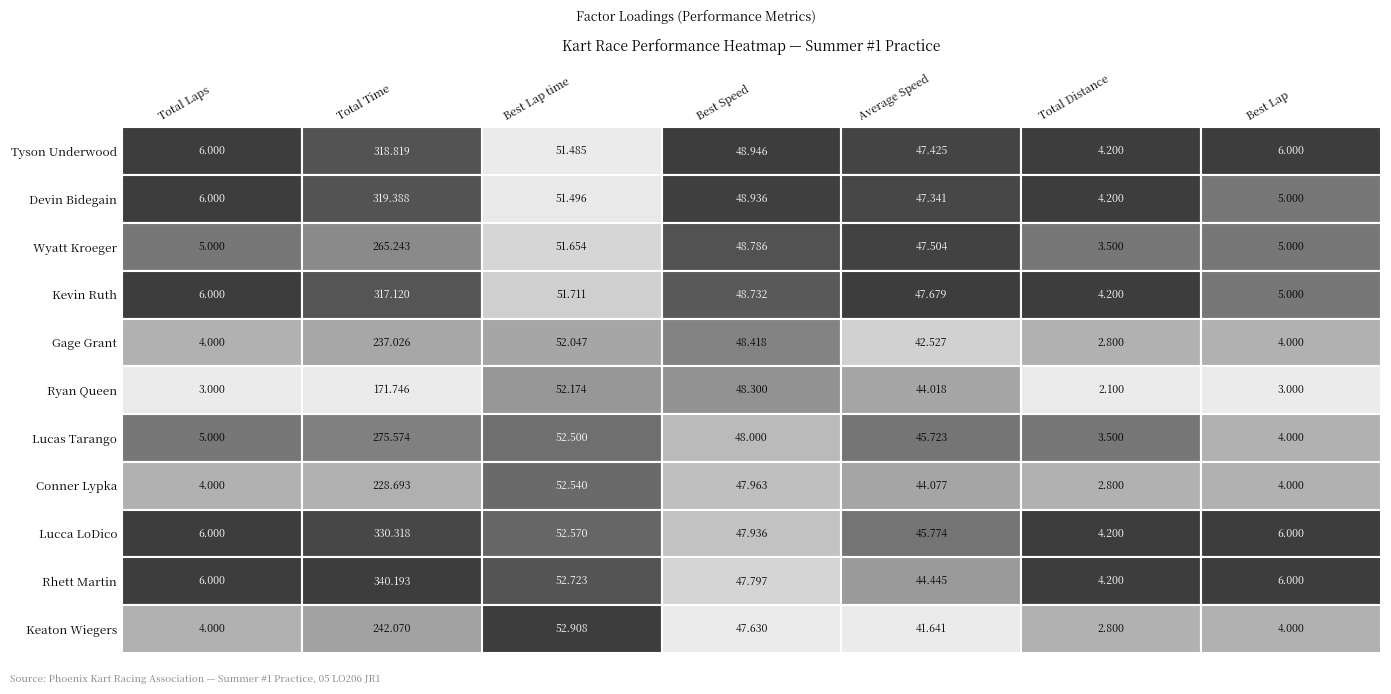

Which series changed the most between 4 and 5?

Wyatt Kroeger